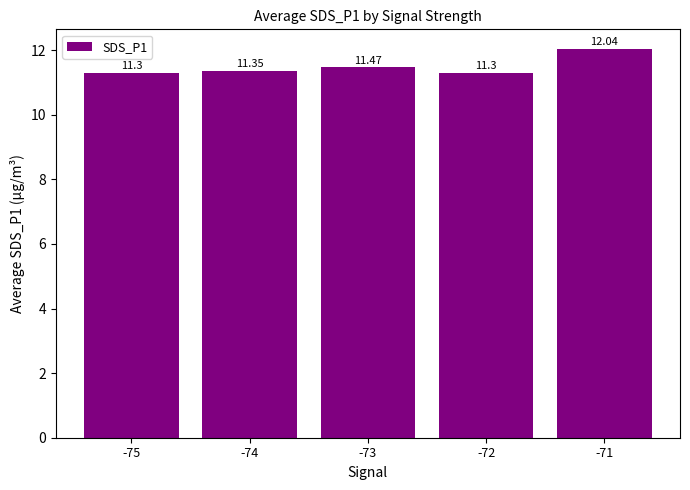

What is the sum of all values?

57.5